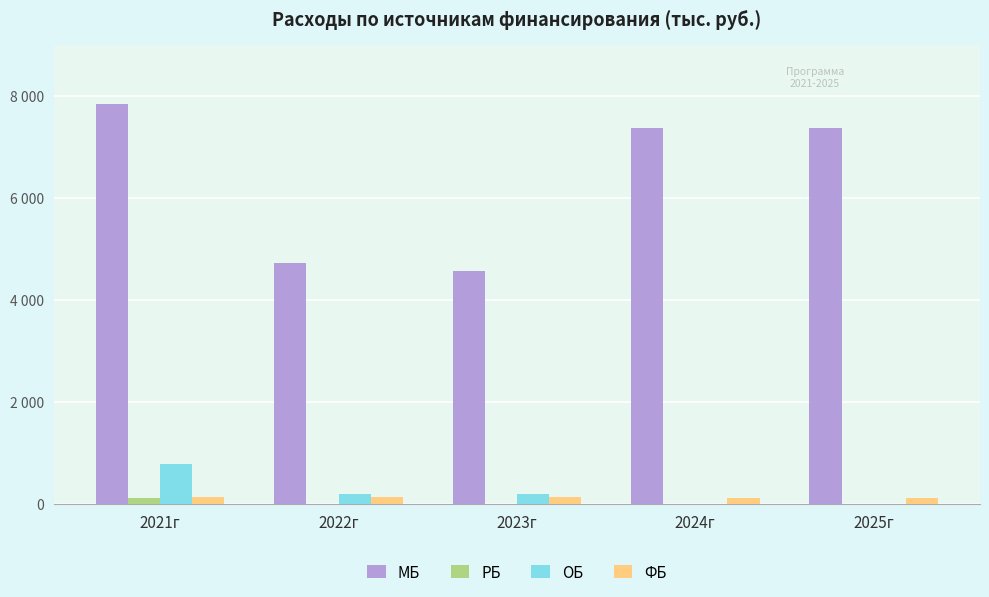

Reading left to right, list all the values displayed in this chart.

МБ: 2021г=7827.6	2022г=4725.7	2023г=4574.2	2024г=7374.8	2025г=7374.8
РБ: 2021г=122.1	2022г=0.0	2023г=0.0	2024г=0.0	2025г=0.0
ОБ: 2021г=794.7	2022г=200.7	2023г=200.7	2024г=0.7	2025г=0.7
ФБ: 2021г=137.3	2022г=138.8	2023г=146.9	2024г=129.1	2025г=129.1